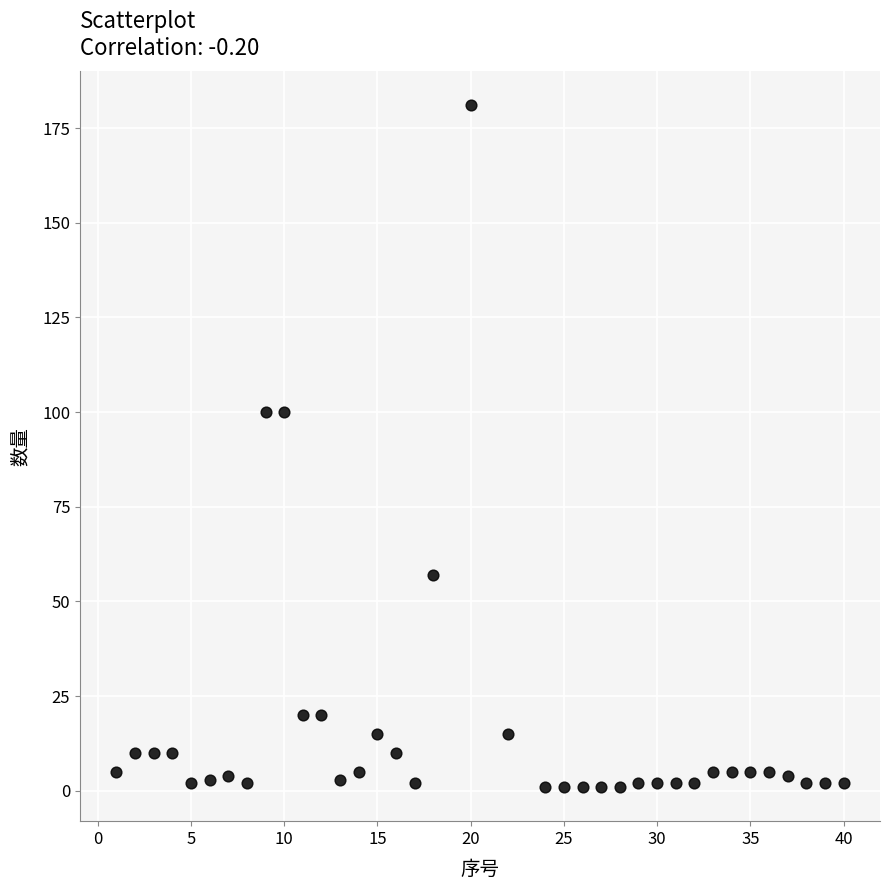

What is the range of Y values (max minus min)?

180